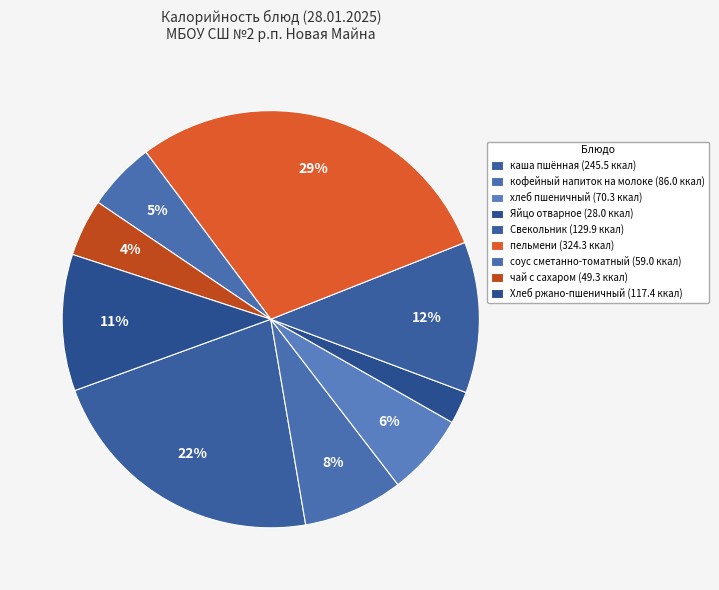

To the nearest percent, what is the average slice percentage?

11%